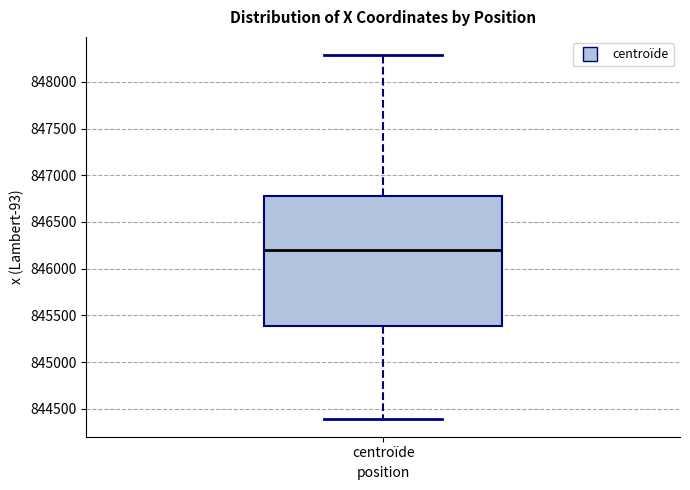

Where does the upper whisker of the box for centroïde end on the y-axis? The values are not printed on the chart, so give them approximately, as read against the axis.

848300